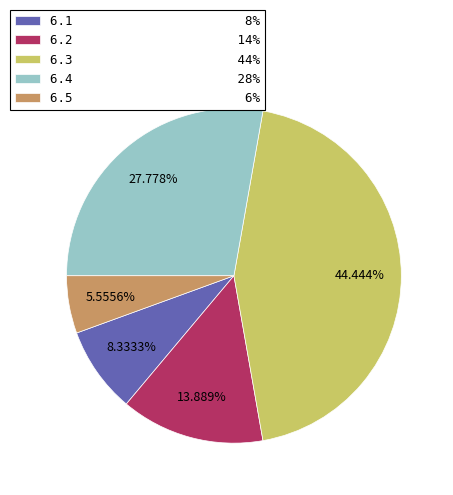

Approximately how many times larger is the value at 6.4 28% compared to 6.3 44%?

0.6